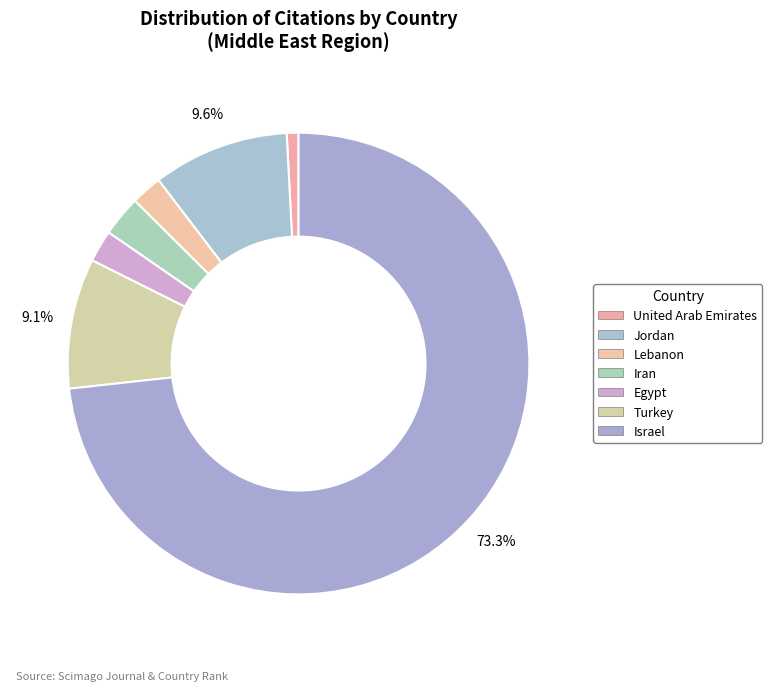

How much of the chart is everything except Lebanon?

97.8%